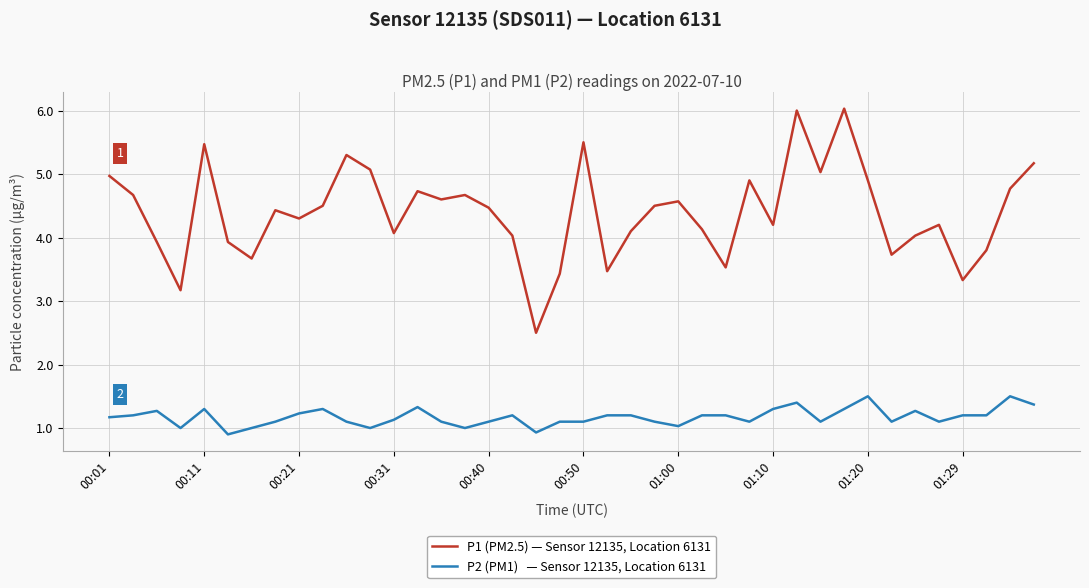

What is the greatest value displayed?

6.0